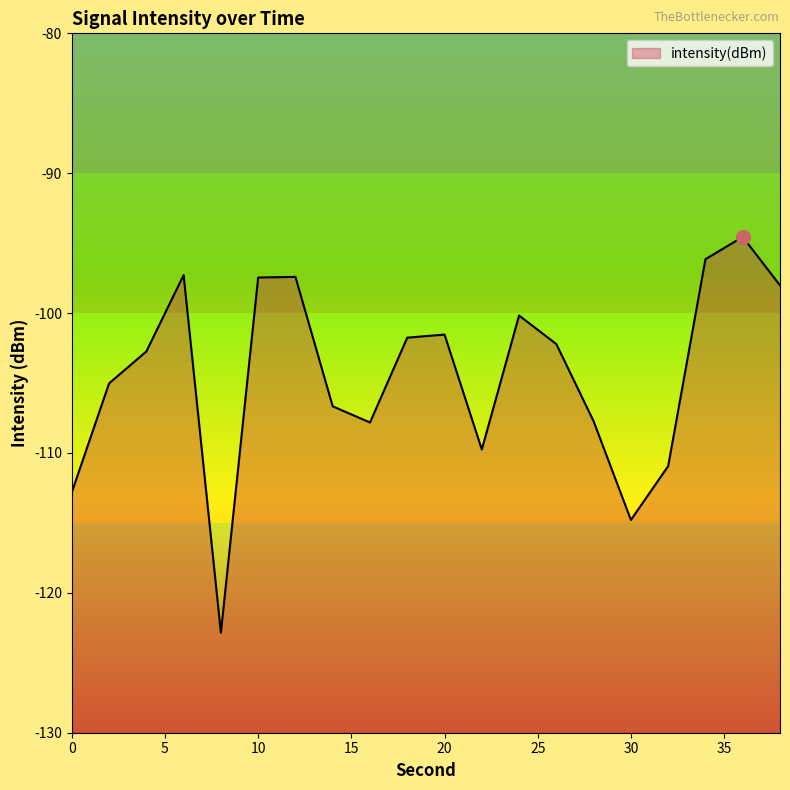

Read the value at 24.

-100.2